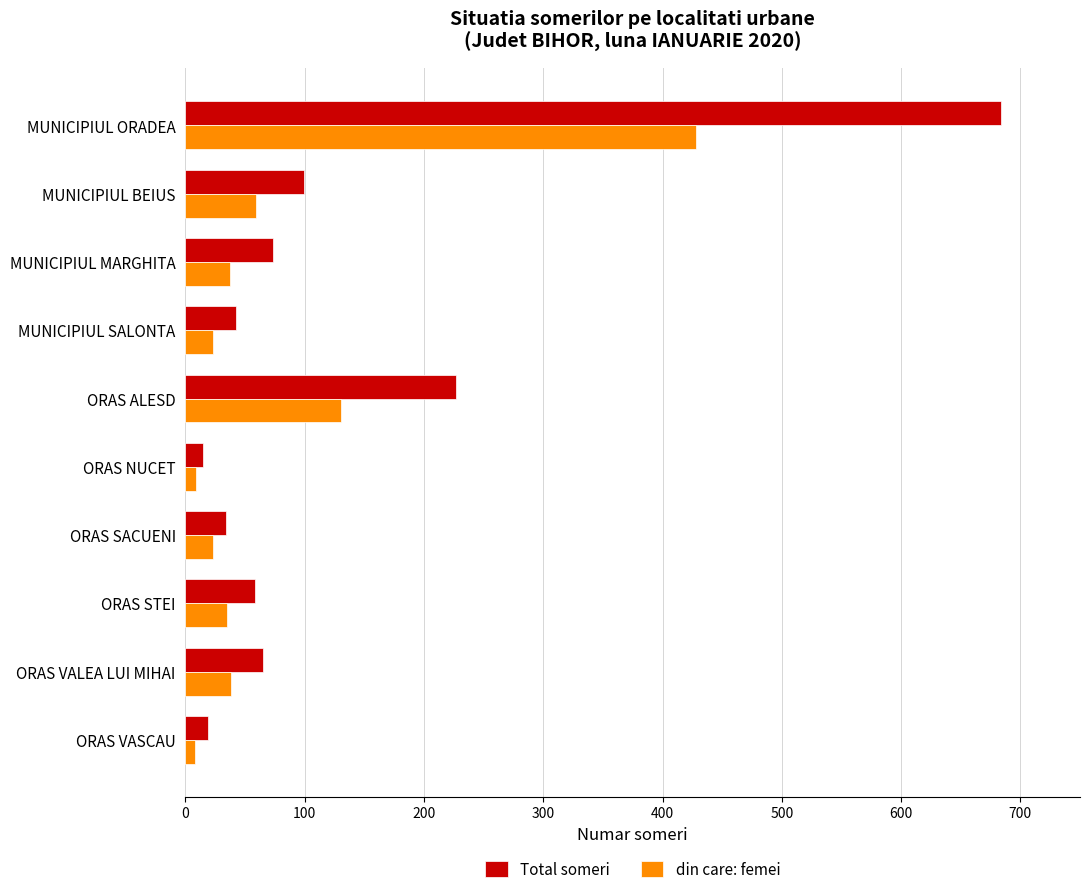

Which series has the largest range (max minus min)?

Total someri